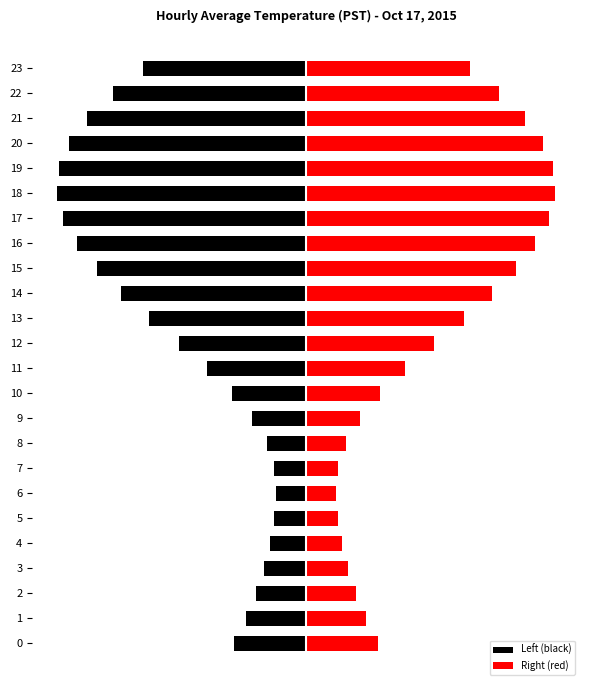

Is the value of Right (red) at 16 greater than the value of Left (black) at 21?

Yes